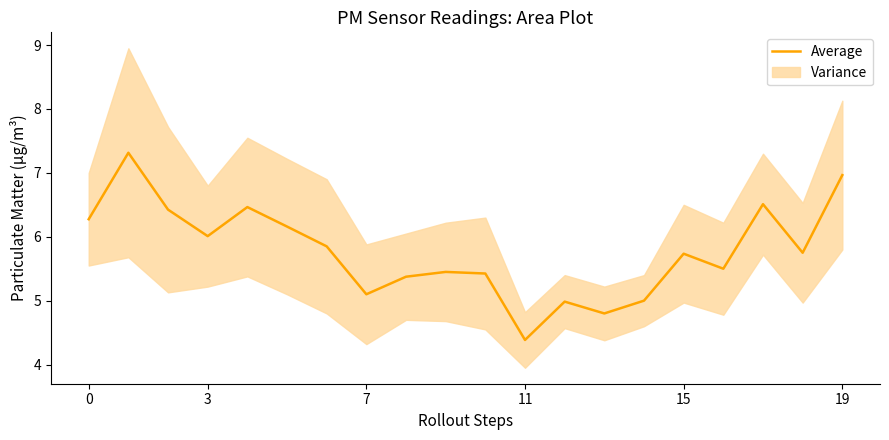

What is the maximum value for Average?

7.3